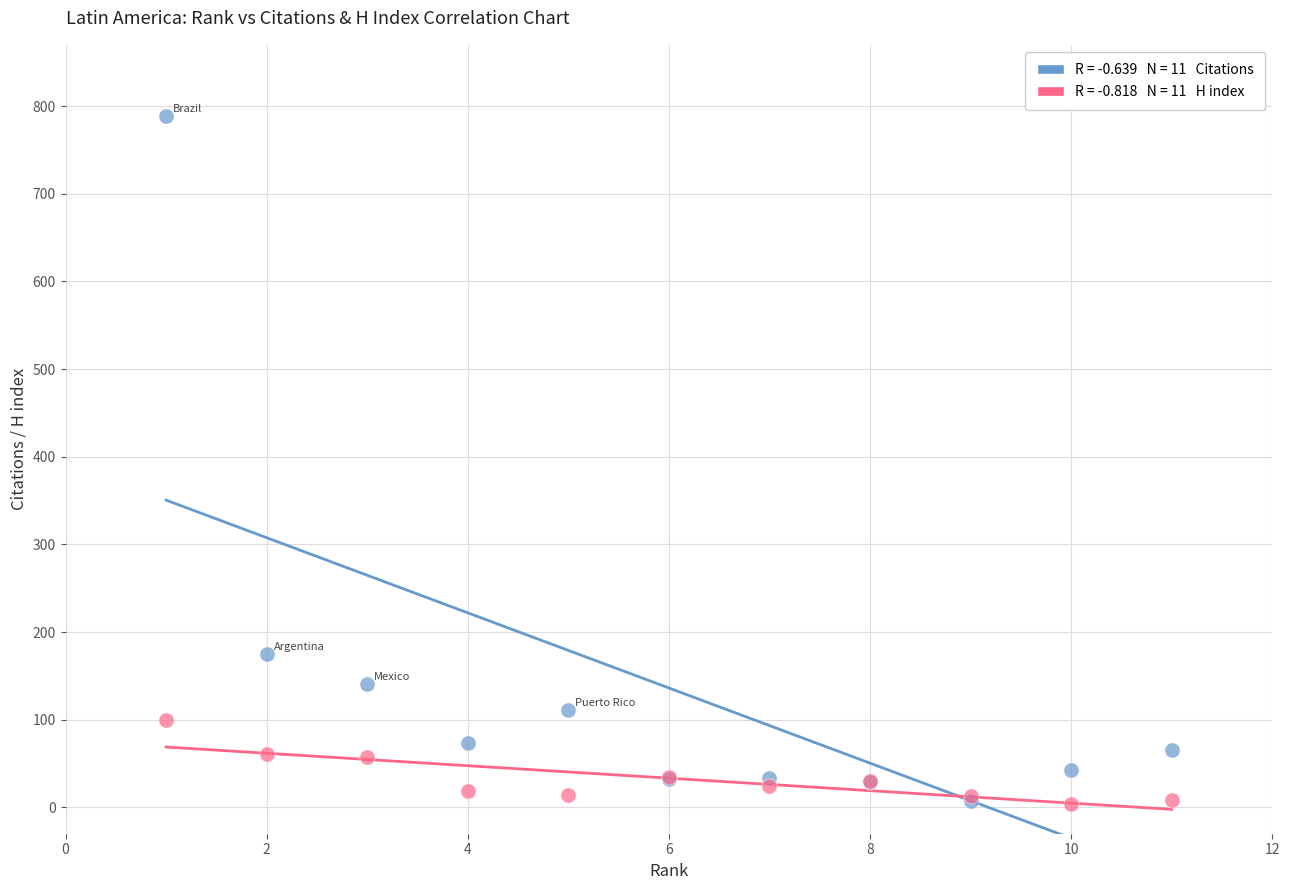

Across all series, what Y value is closest to 396?

175